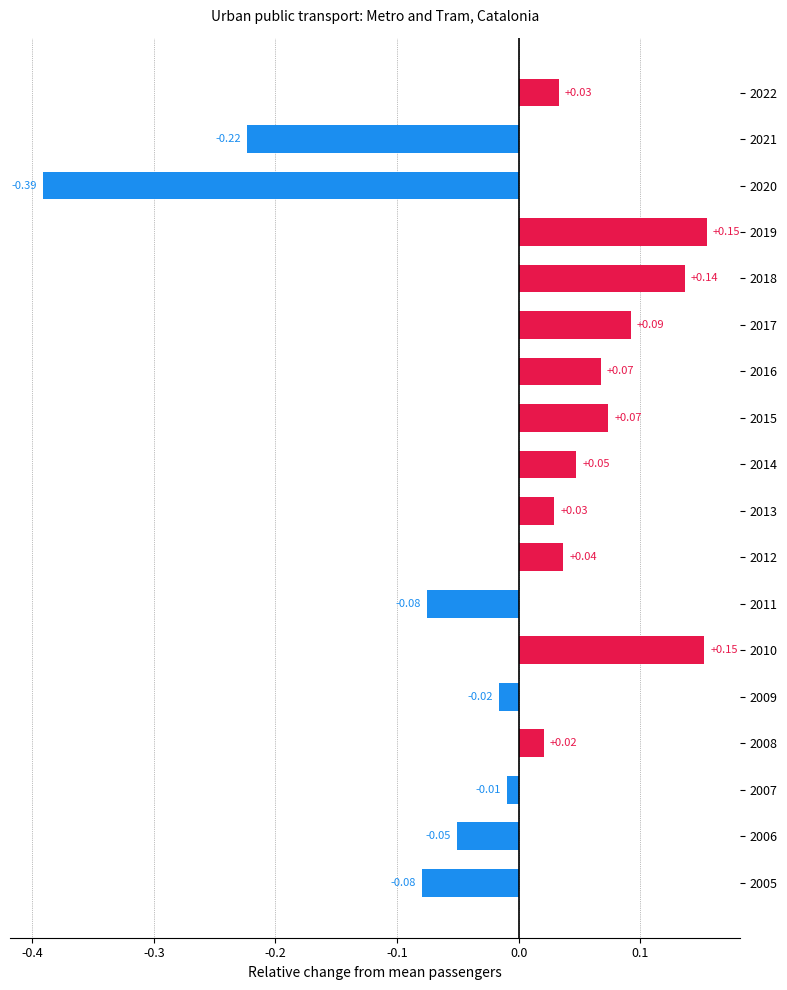

Which category has the lowest value across all series?

2020